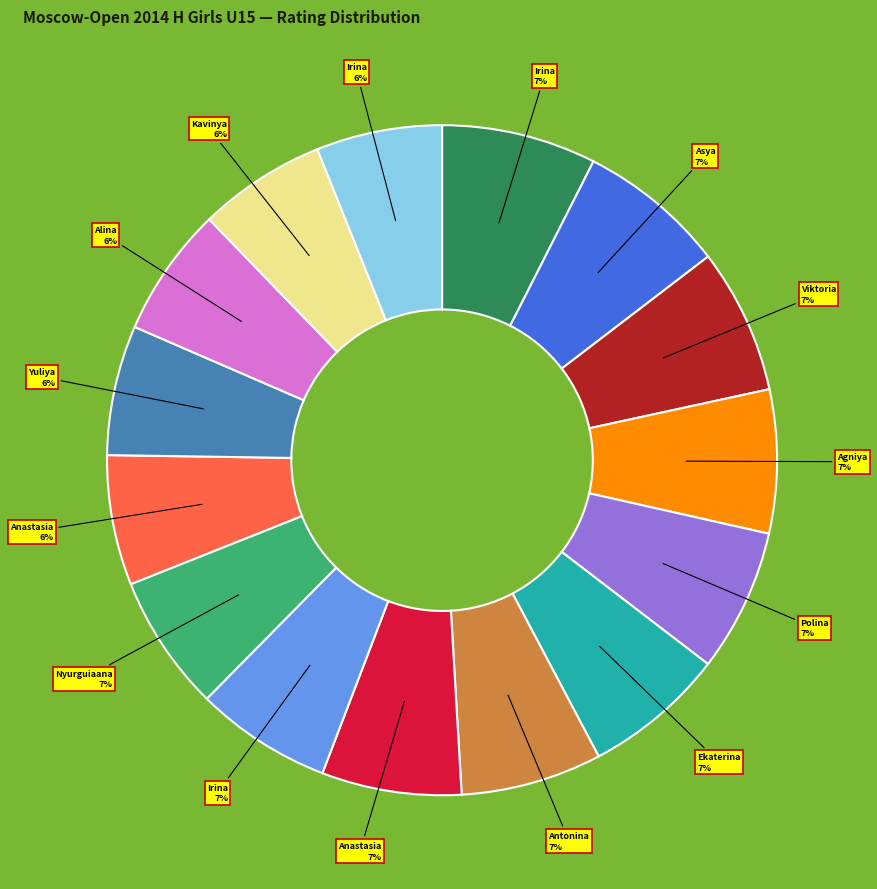

How many segments does this pie chart have?

15